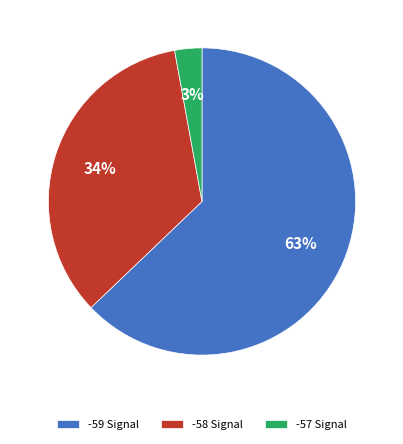

What is the smallest slice in the pie chart?

-57 Signal